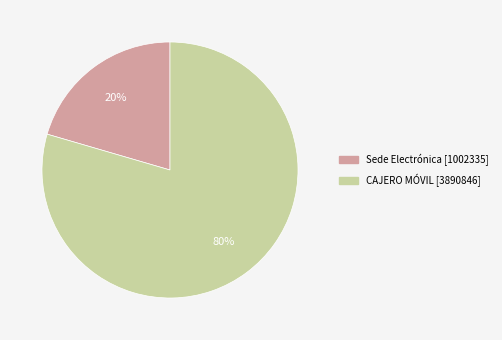

To the nearest percent, what is the combined percentage of CAJERO MÓVIL and Sede Electrónica?

100%